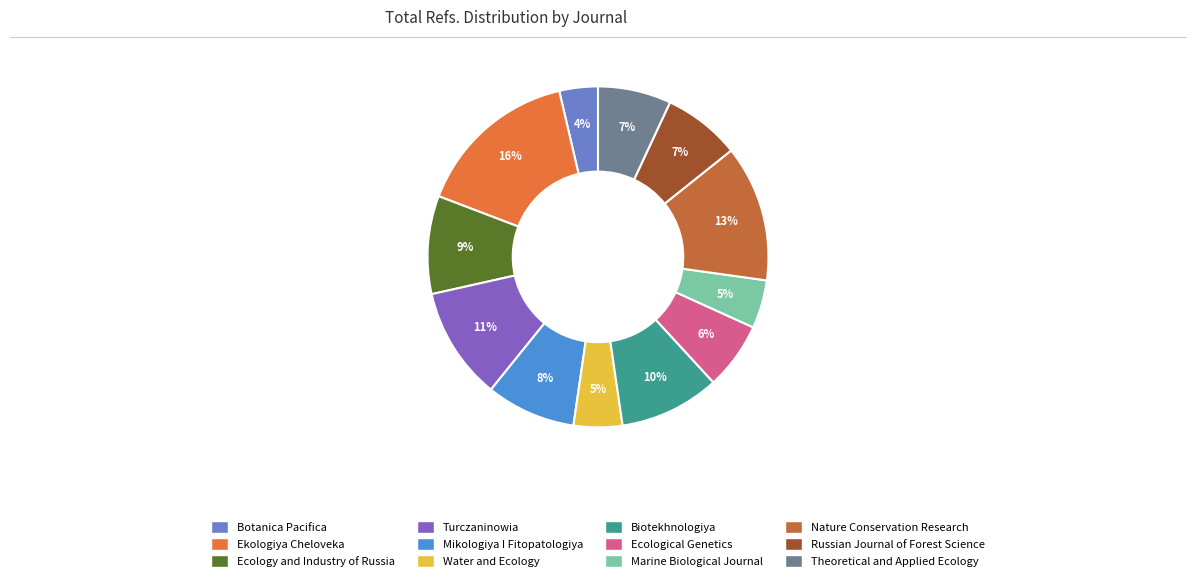

How many segments does this pie chart have?

12